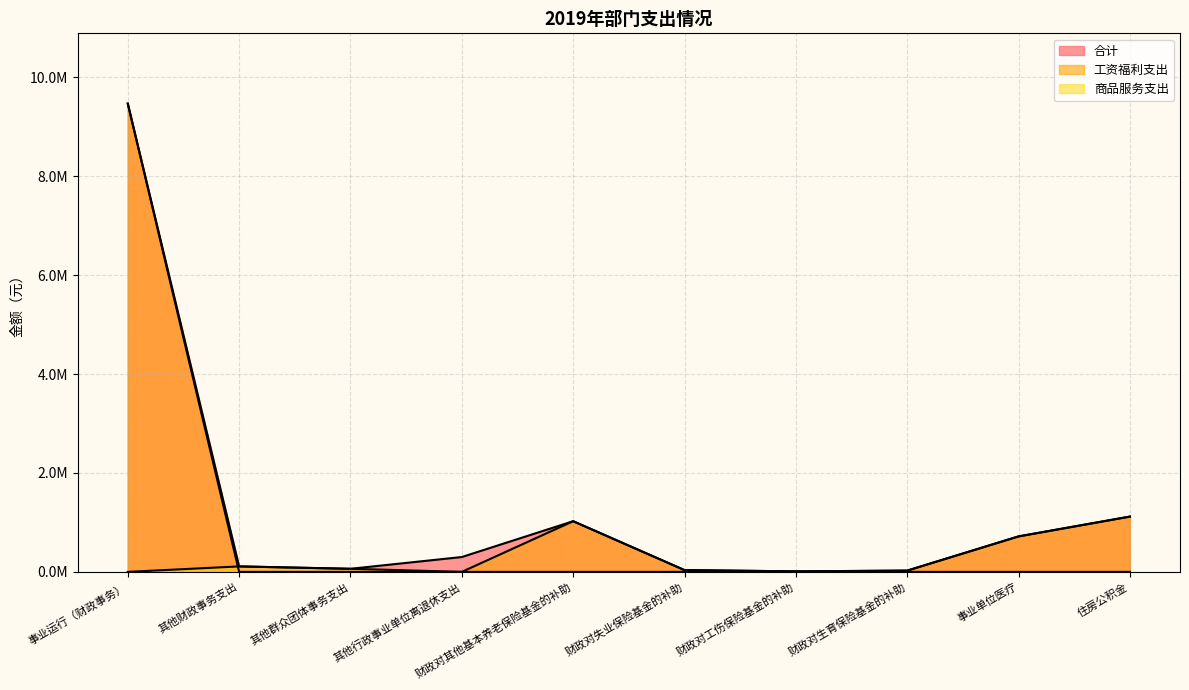

Where do 商品服务支出 and 工资福利支出 first cross each other?

事业运行（财政事务） and 其他财政事务支出